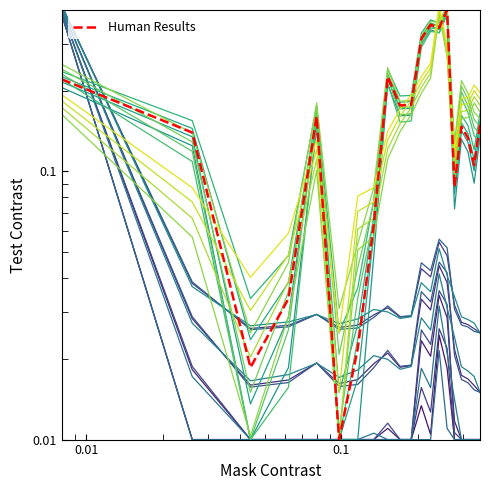

What is the greatest value displayed?

0.4